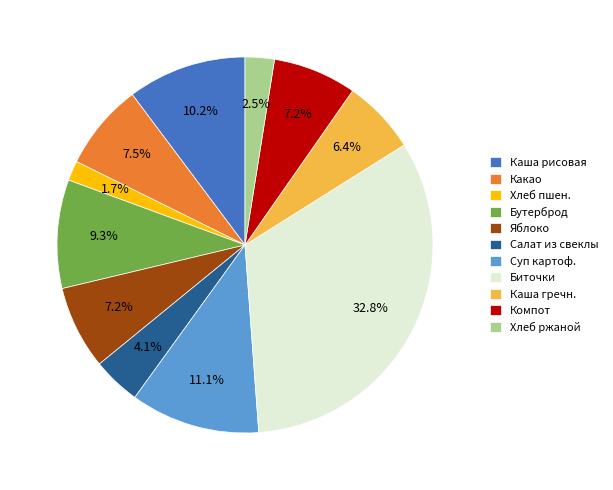

Does Какао represent more than half of the total?

No